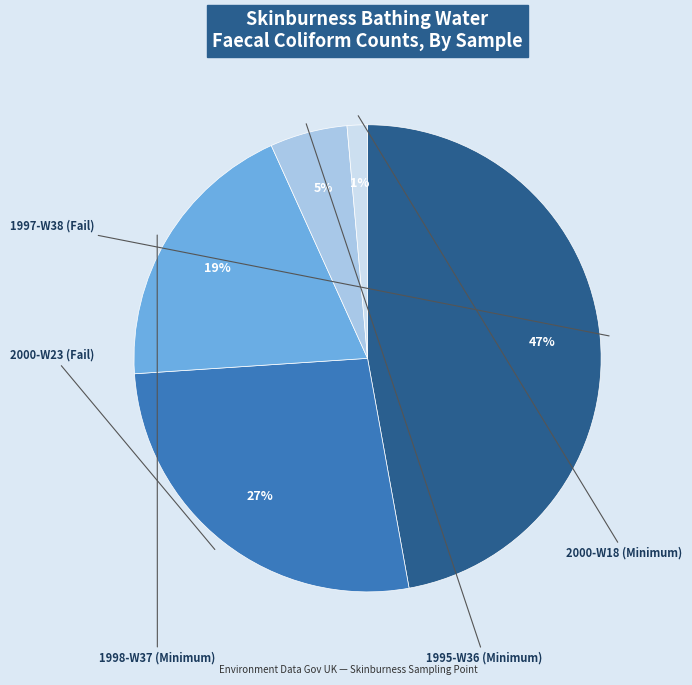

To the nearest percent, what is the difference between the largest and smallest slice percentages?

46%